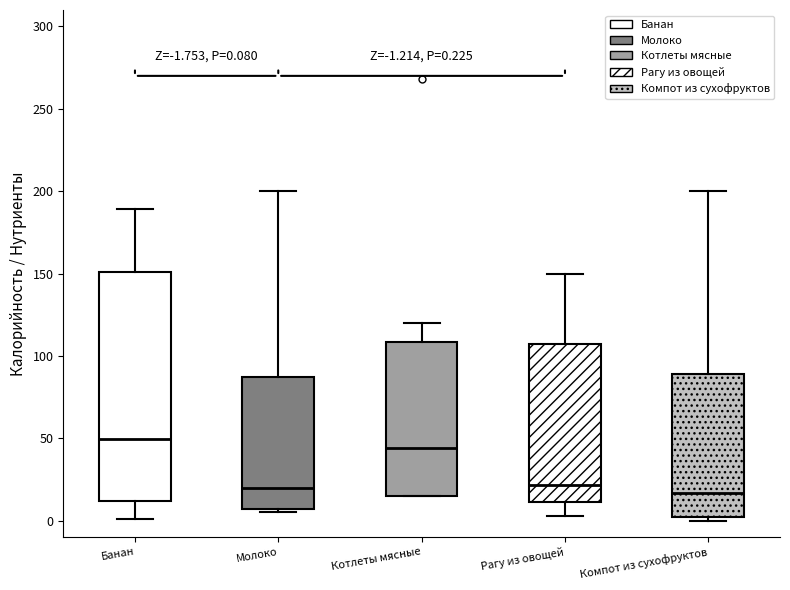

Comparing the boxes themselves (not the whiskers), which one is the tallest?

Банан